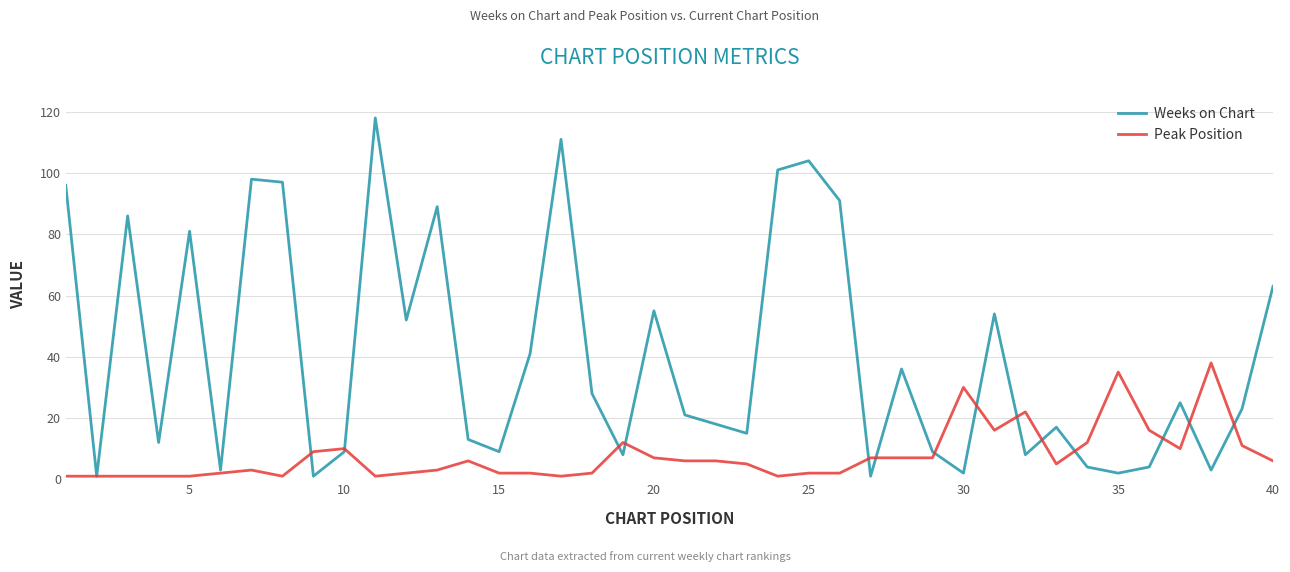

Does the chart have visible grid lines?

Yes